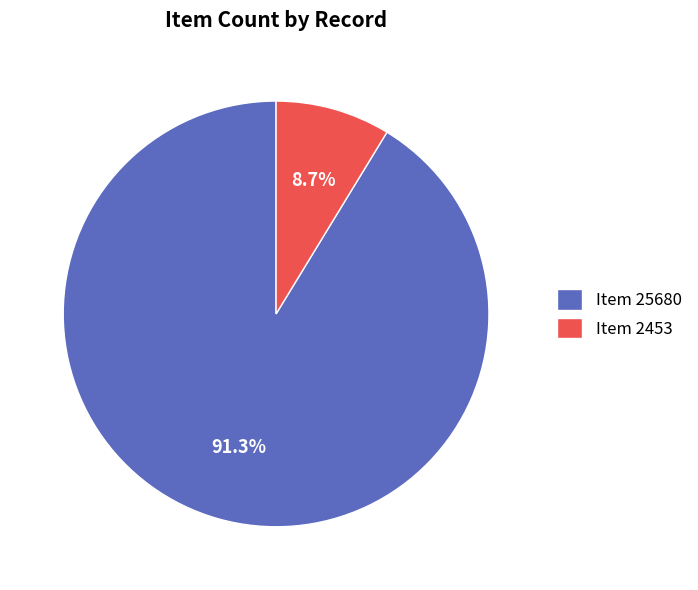

Count the number of slices in the pie.

2